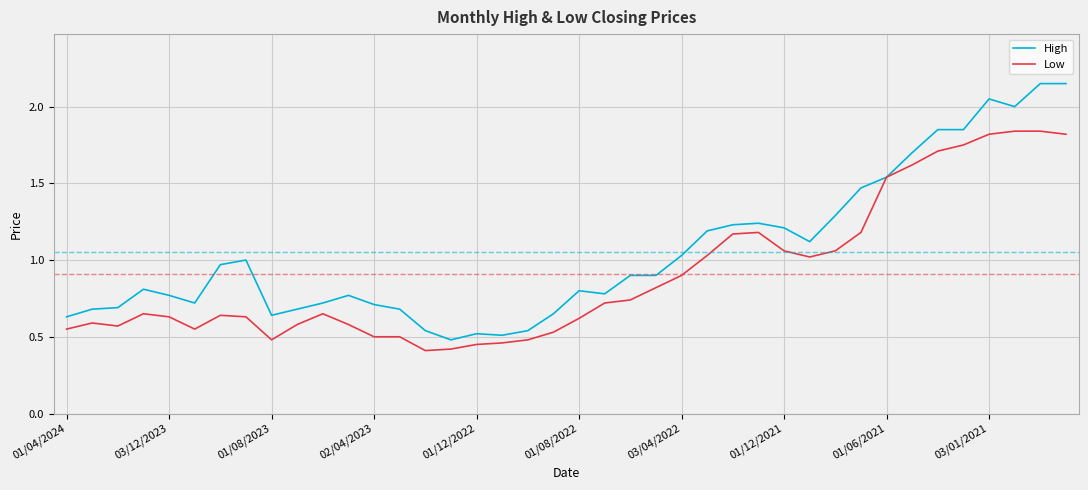

Which series has the widest spread of values?

High